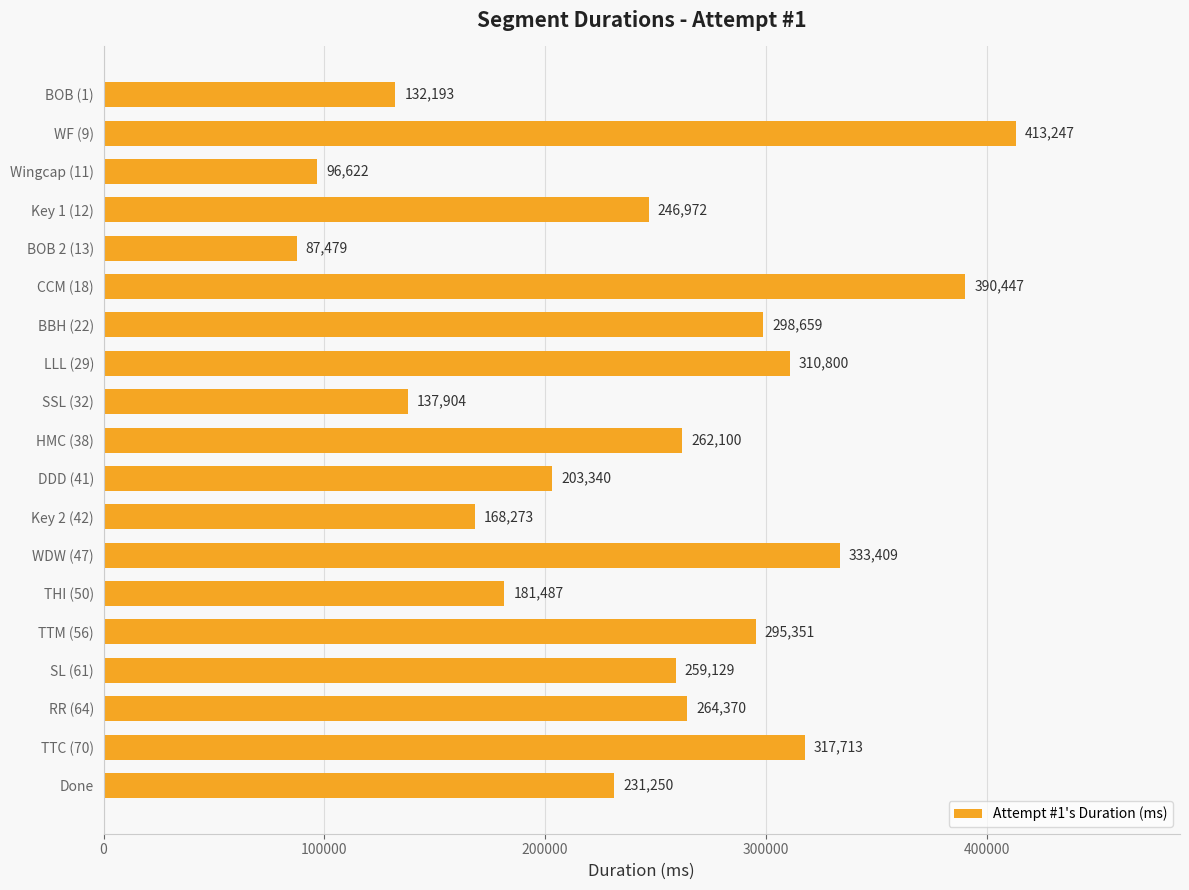

Rank the categories by value from lowest to highest.

BOB 2 (13), Wingcap (11), BOB (1), SSL (32), Key 2 (42), THI (50), DDD (41), Done, Key 1 (12), SL (61), HMC (38), RR (64), TTM (56), BBH (22), LLL (29), TTC (70), WDW (47), CCM (18), WF (9)